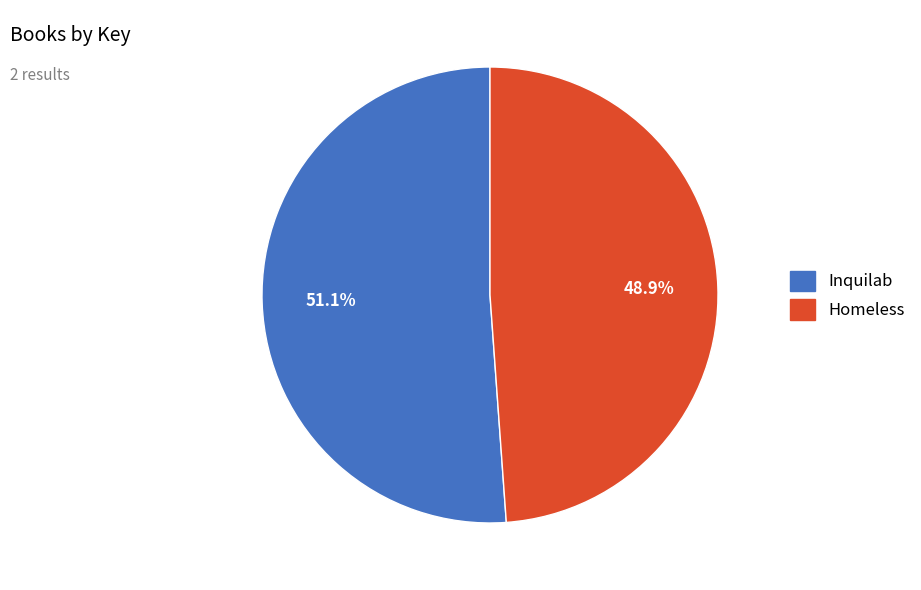

To the nearest percent, what is the average slice percentage?

50%